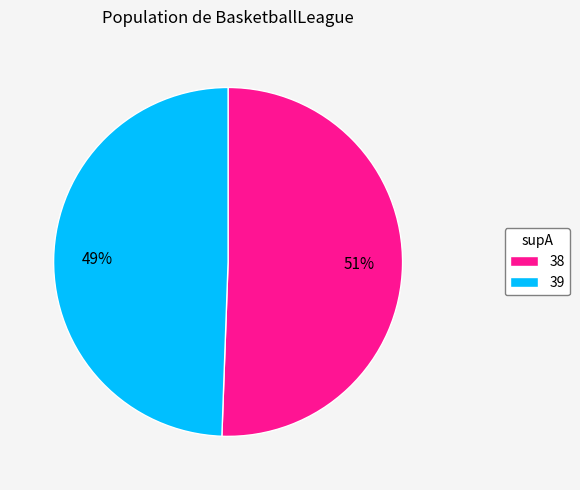

Count the number of slices in the pie.

2